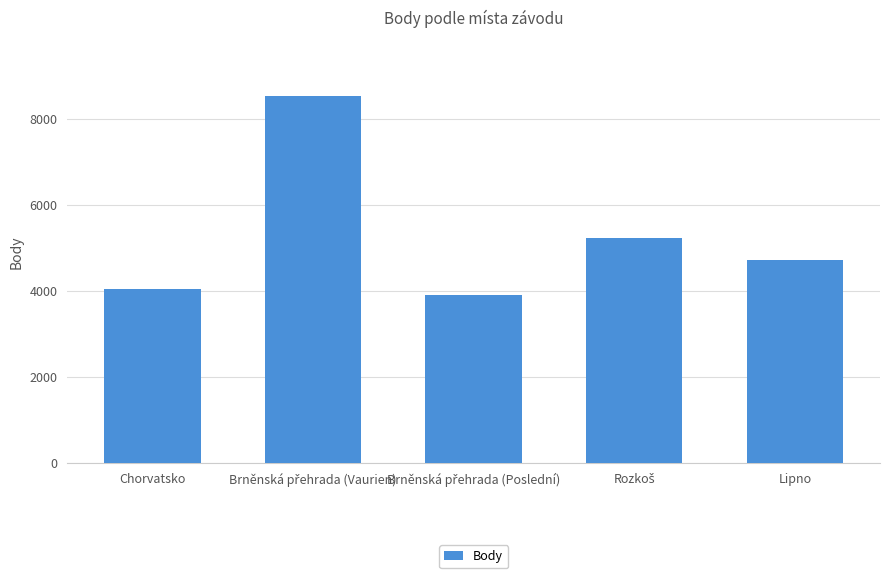

What is the average value?

5284